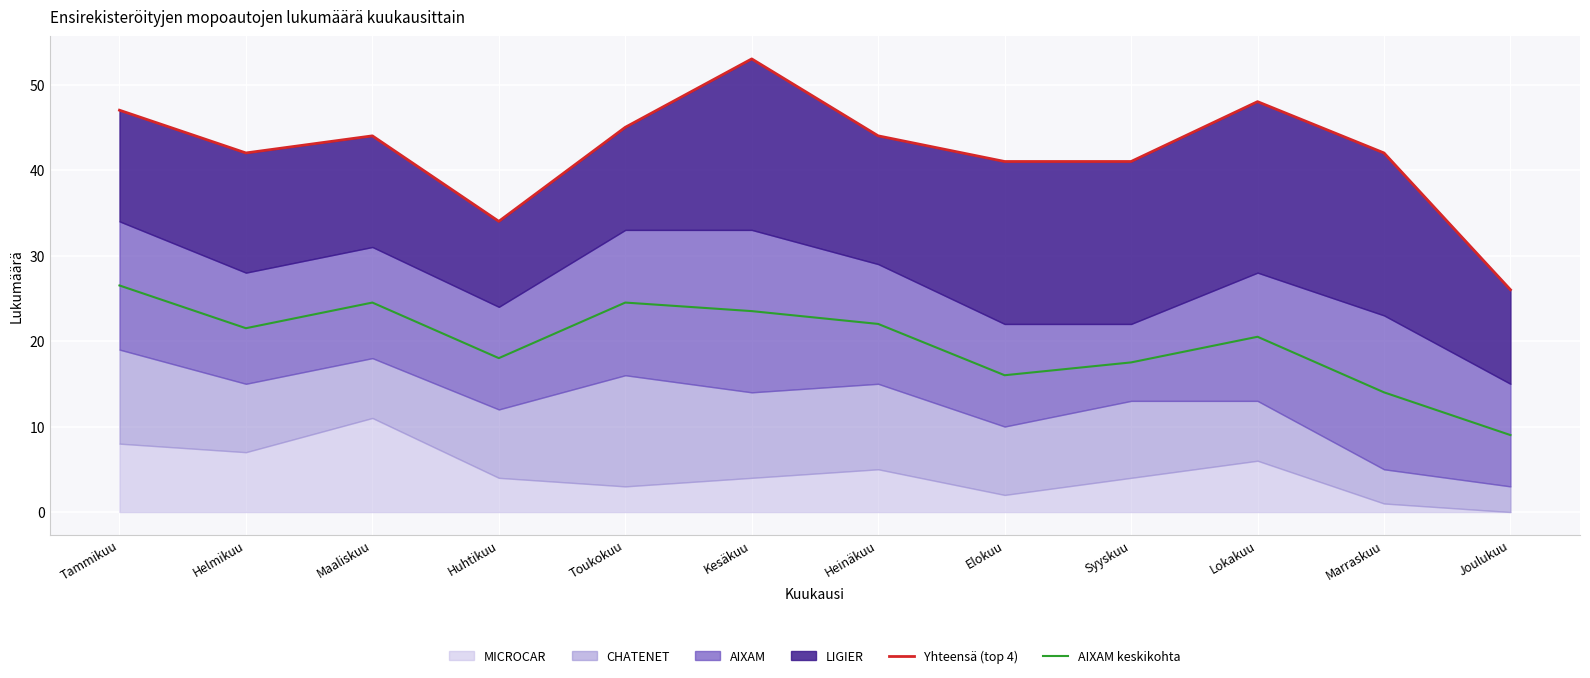

What is the sum of all Yhteensä (top 4) values?

507.0